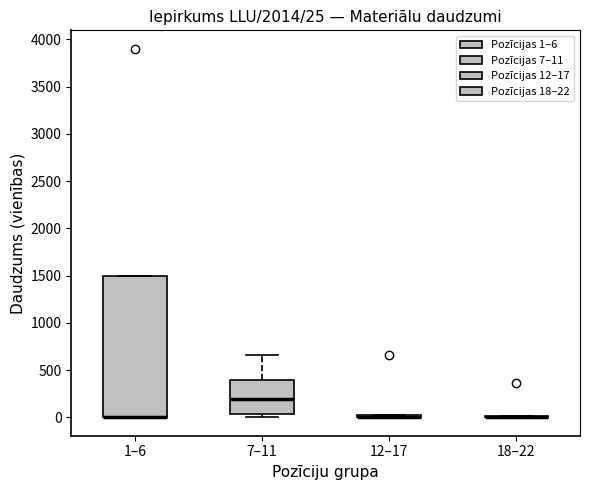

Which box is the tallest, from its lower edge to its upper edge?

1–6